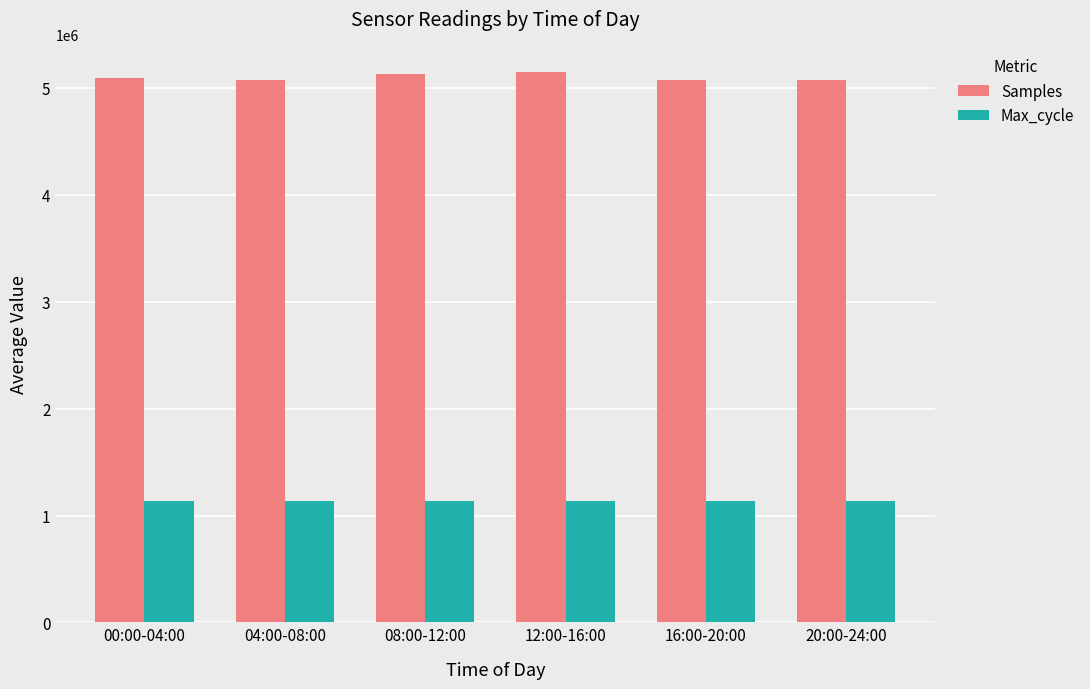

What are all the series names shown in the legend?

Samples, Max_cycle